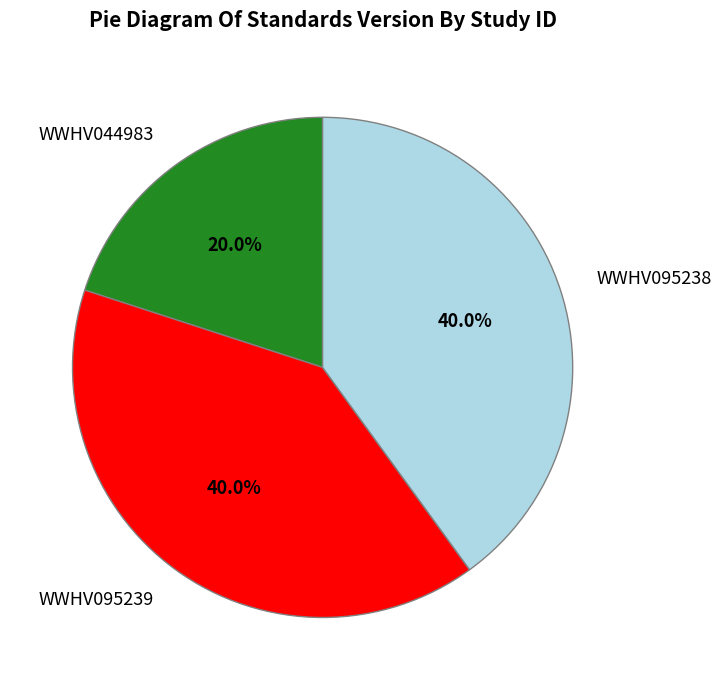

Does WWHV095239 account for over 50% of the chart?

No